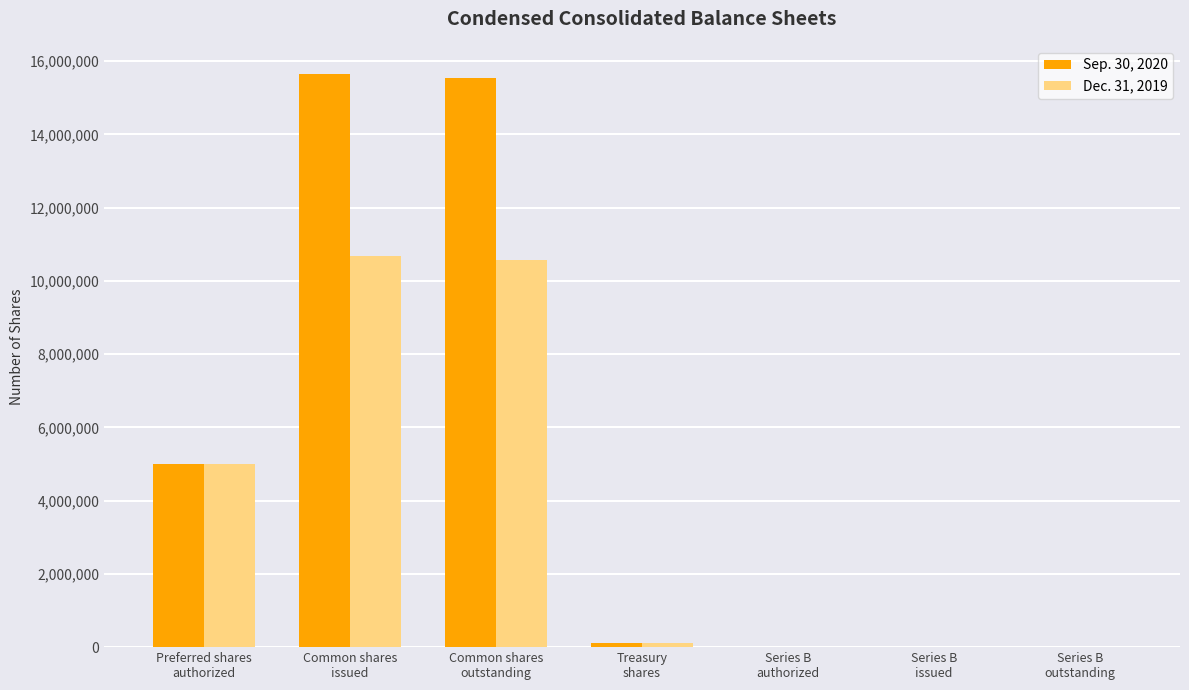

What is the maximum value shown in the chart?

15634962